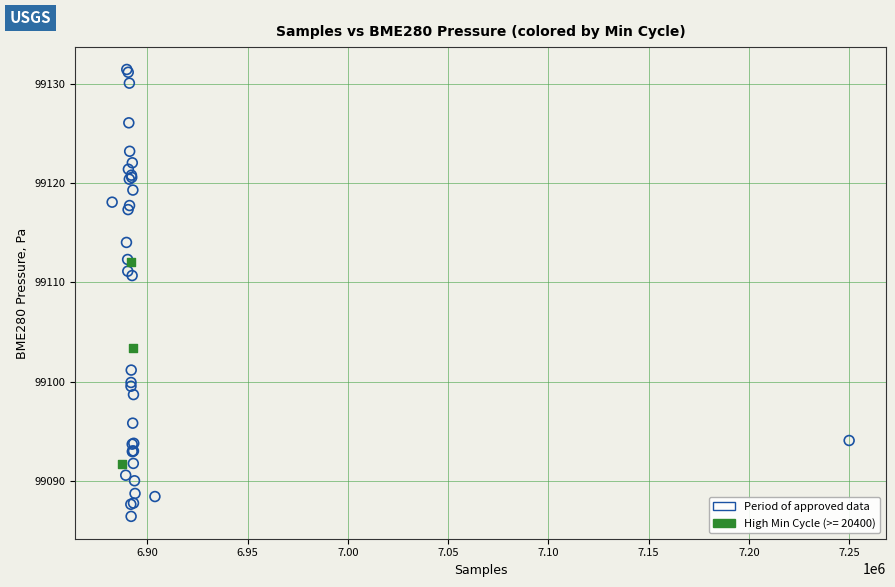

Which series contains the highest Y value?

Period of approved data